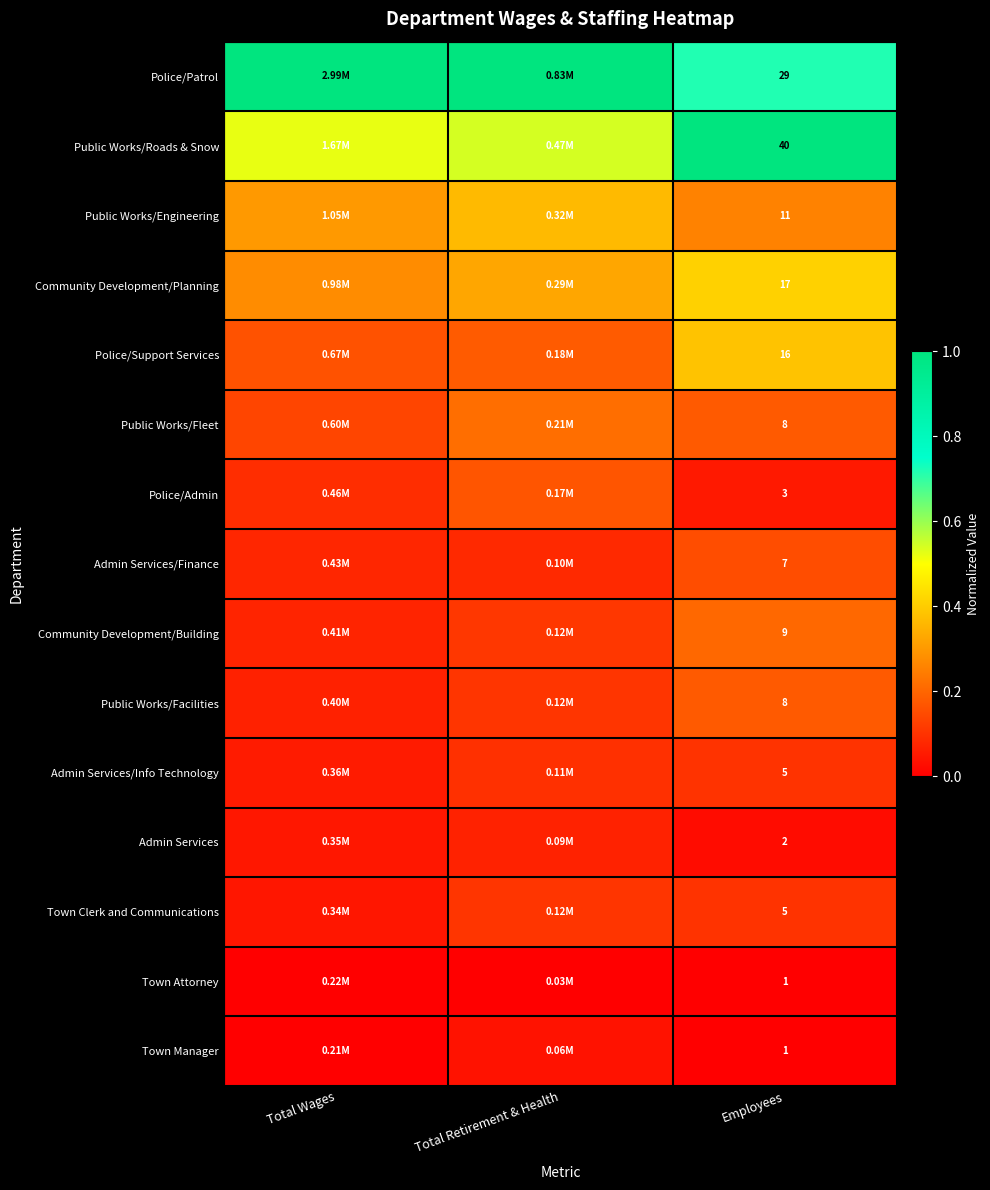

The Public Works/Roads & Snow series shows 0.5 at Employees. True or false?

False